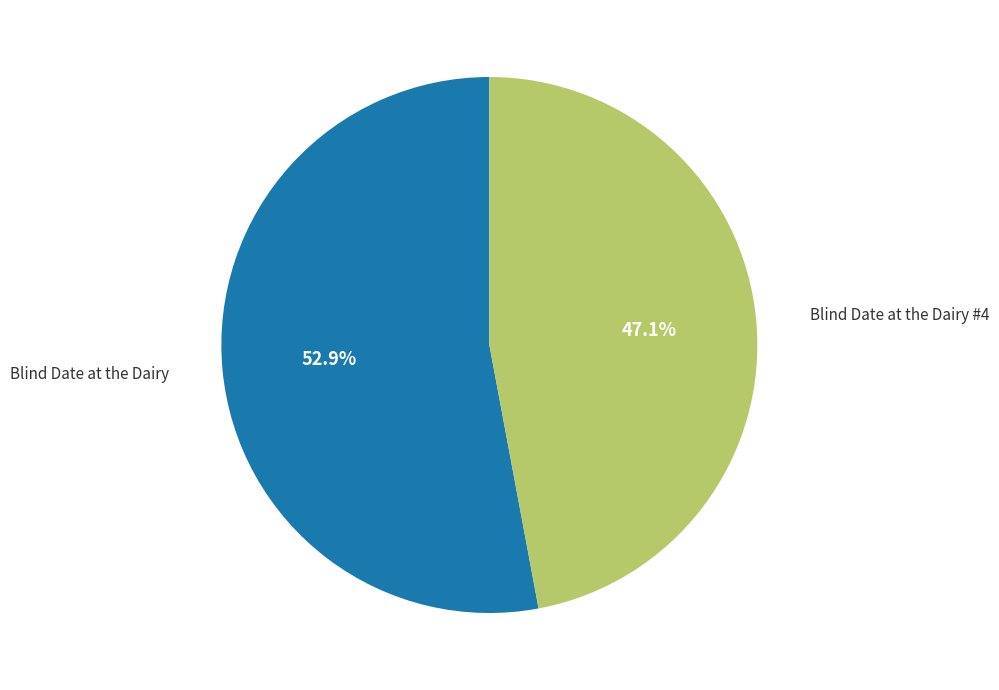

How many slices are in this pie chart?

2